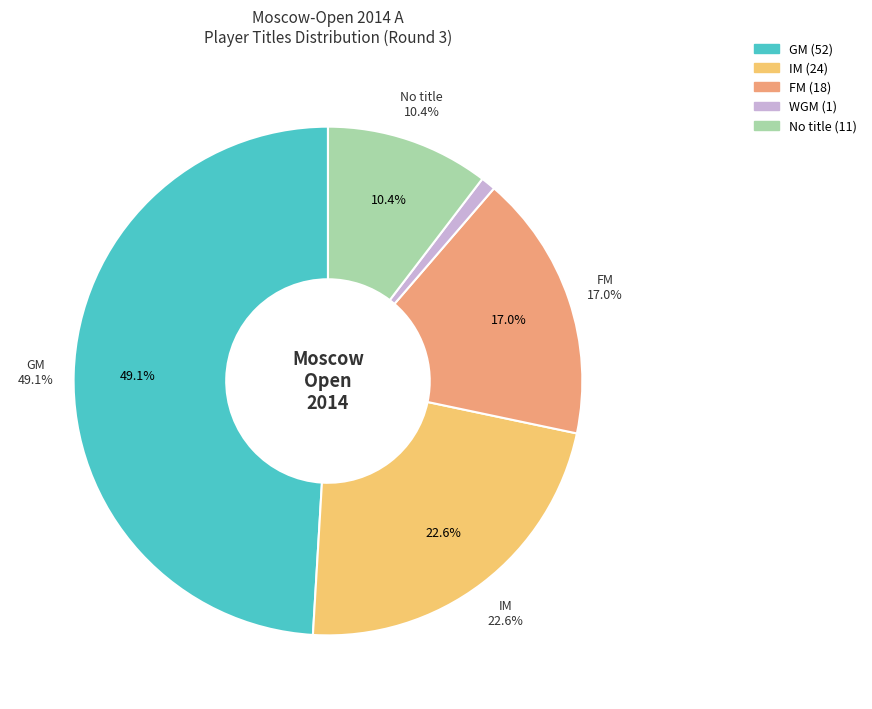

To the nearest percent, what percentage of the pie is ?

10%